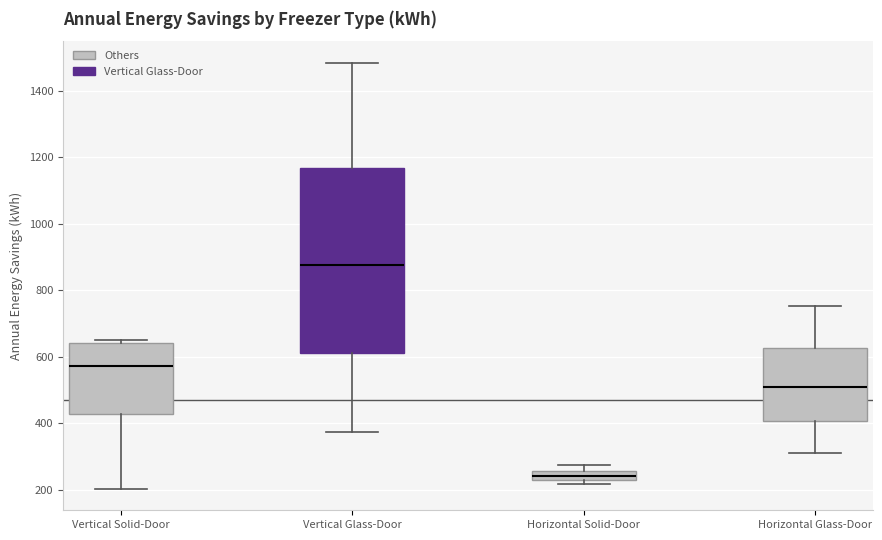

Where does the upper whisker of the box for Horizontal Glass-Door end on the y-axis? The values are not printed on the chart, so give them approximately, as read against the axis.

760